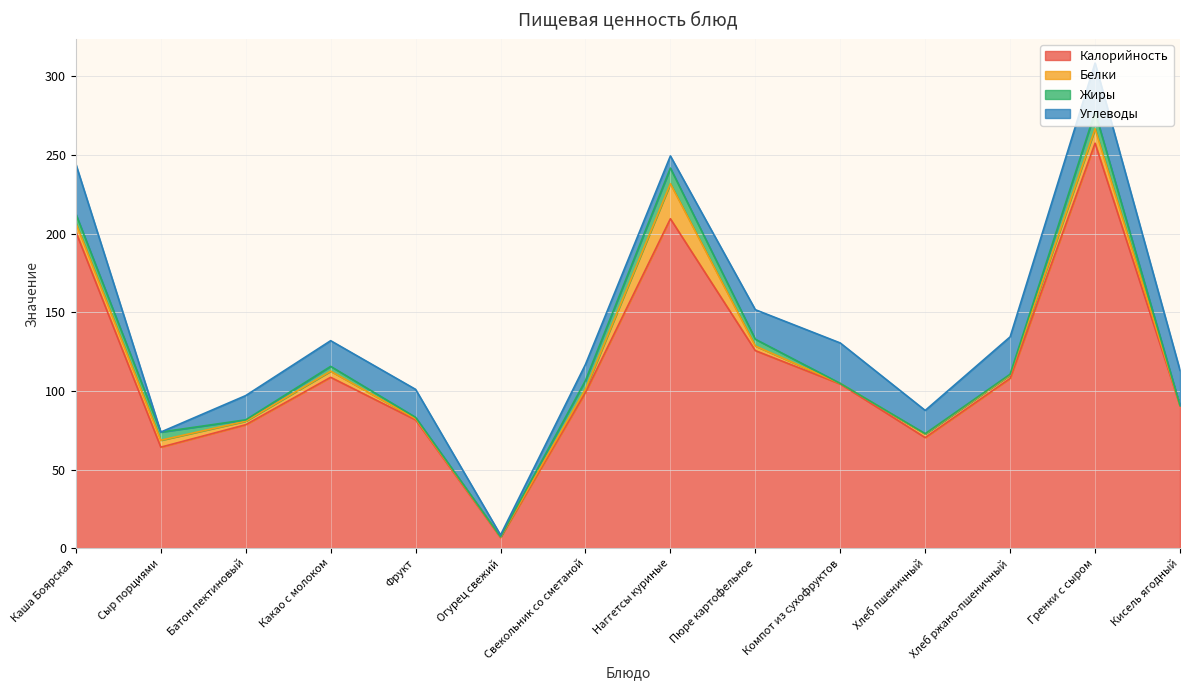

Reading left to right, transcribe all the data shown in this chart.

Калорийность: Каша Боярская=201.2	Сыр порциями=64.2	Батон пектиновый=78.5	Какао с молоком=108.7	Фрукт=81.6	Огурец свежий=6.8	Свекольник со сметаной=99.0	Наггетсы куриные=209.5	Пюре картофельное=125.6	Компот из сухофруктов=104.4	Хлеб пшеничный=70.3	Хлеб ржано-пшеничный=108.0	Гренки с сыром=257.5	Кисель ягодный=90.5
Белки: Каша Боярская=5.6	Сыр порциями=4.4	Батон пектиновый=2.2	Какао с молоком=3.9	Фрукт=0.8	Огурец свежий=0.4	Свекольник со сметаной=2.1	Наггетсы куриные=22.3	Пюре картофельное=2.9	Компот из сухофруктов=0.4	Хлеб пшеничный=2.3	Хлеб ржано-пшеничный=2.2	Гренки с сыром=9.1	Кисель ягодный=0.1
Жиры: Каша Боярская=5.8	Сыр порциями=5.2	Батон пектиновый=0.9	Какао с молоком=3.1	Фрукт=0.8	Огурец свежий=0.1	Свекольник со сметаной=5.5	Наггетсы куриные=9.9	Пюре картофельное=4.3	Компот из сухофруктов=0.0	Хлеб пшеничный=0.2	Хлеб ржано-пшеничный=0.4	Гренки с сыром=10.7	Кисель ягодный=0.1
Углеводы: Каша Боярская=31.6	Сыр порциями=0.0	Батон пектиновый=15.4	Какао с молоком=16.3	Фрукт=17.8	Огурец свежий=1.1	Свекольник со сметаной=10.2	Наггетсы куриные=7.7	Пюре картофельное=18.8	Компот из сухофруктов=25.7	Хлеб пшеничный=14.8	Хлеб ржано-пшеничный=23.8	Гренки с сыром=31.1	Кисель ягодный=22.4